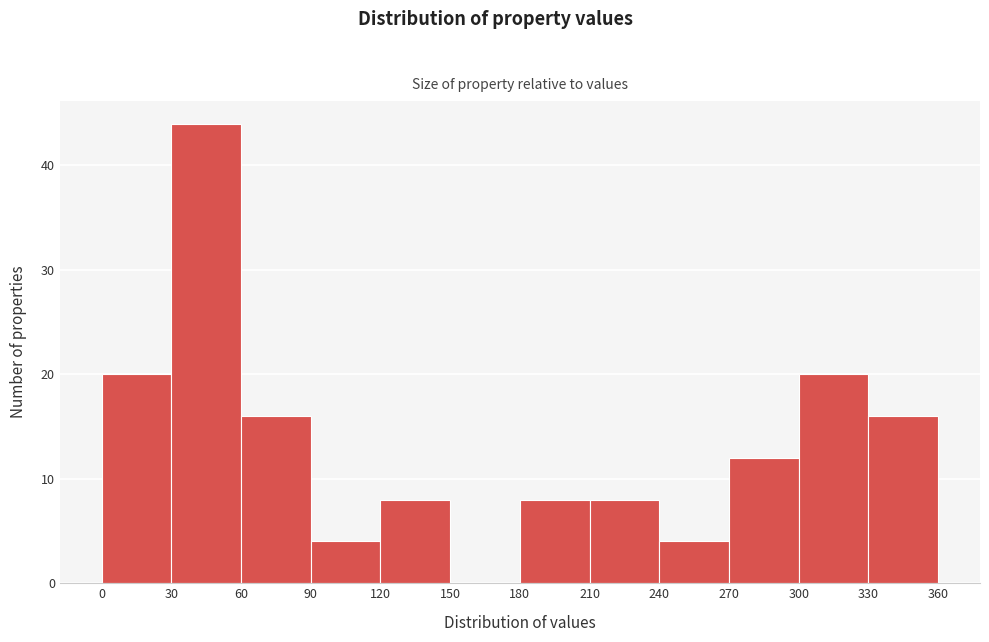

What is the height of the bar covering 90 to 120 on the x-axis? The values are not printed on the chart, so give them approximately, as read against the axis.

4